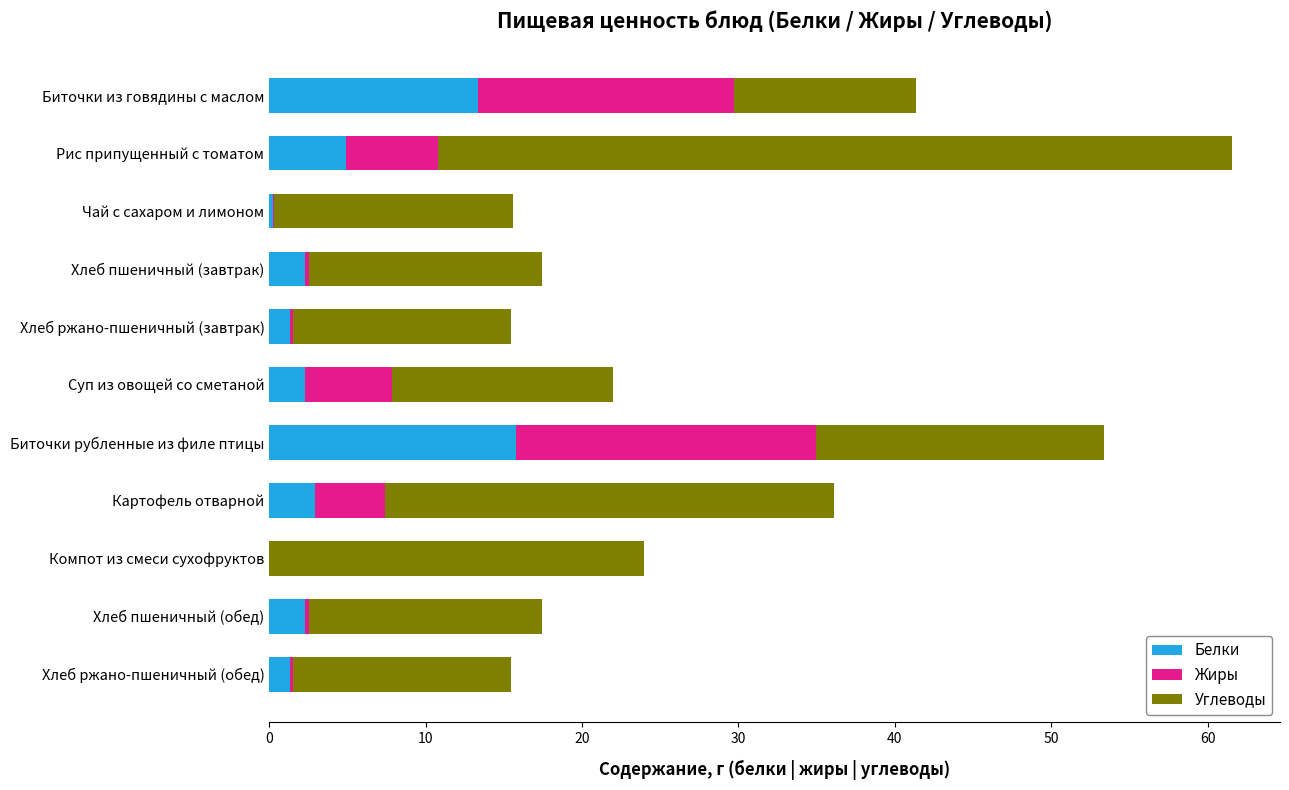

At which category is the sum across all series the highest?

Рис припущенный с томатом